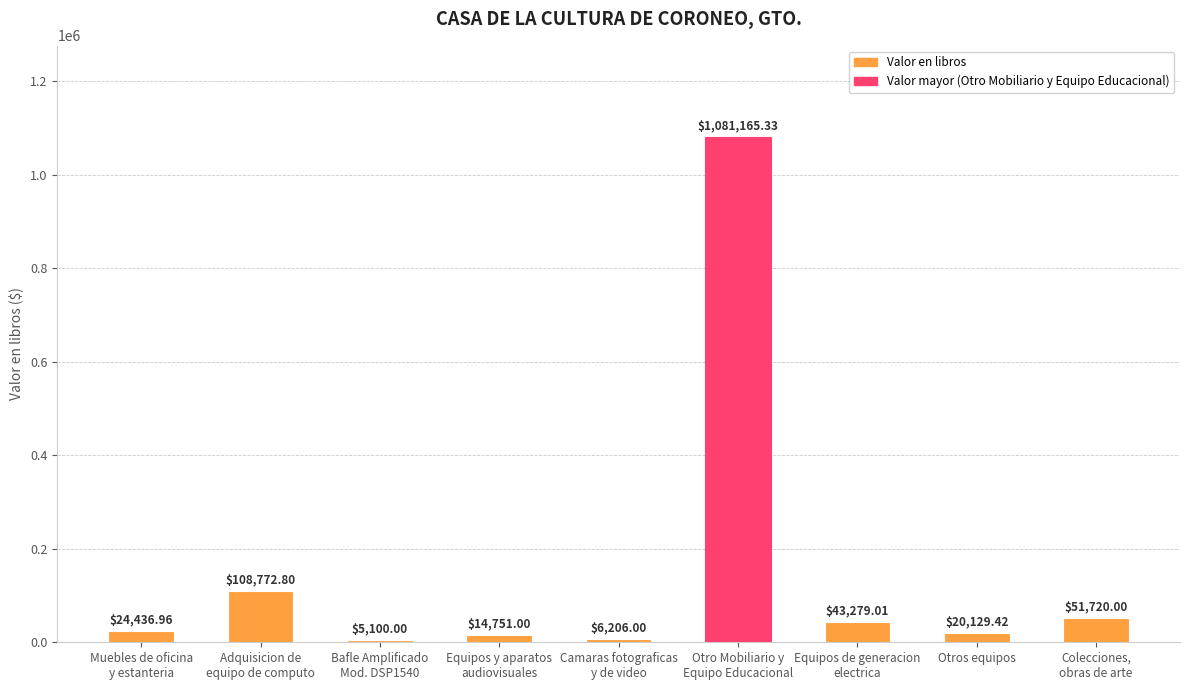

List the labels in order of value, smallest first.

Bafle Amplificado
Mod. DSP1540, Camaras fotograficas
y de video, Equipos y aparatos
audiovisuales, Otros equipos, Muebles de oficina
y estanteria, Equipos de generacion
electrica, Colecciones,
obras de arte, Adquisicion de
equipo de computo, Otro Mobiliario y
Equipo Educacional